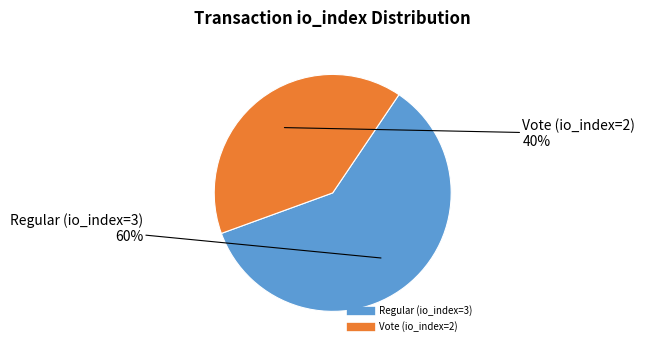

To the nearest percent, what percentage of the pie is Regular (io_index=3)?

60%